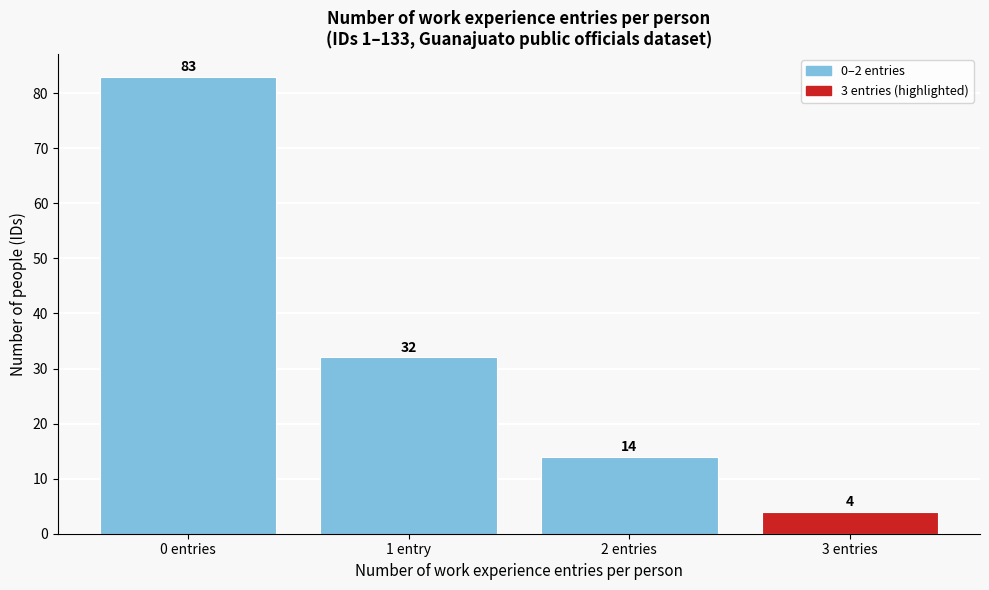

Reading left to right, list all the values displayed in this chart.

0 entries=83	1 entry=32	2 entries=14	3 entries=4